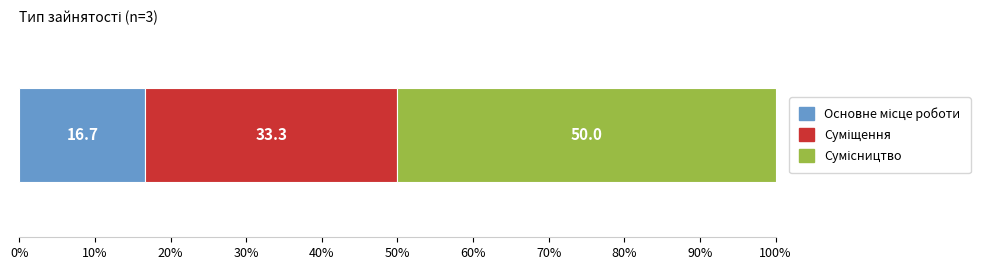

How many data points does each series have?

1